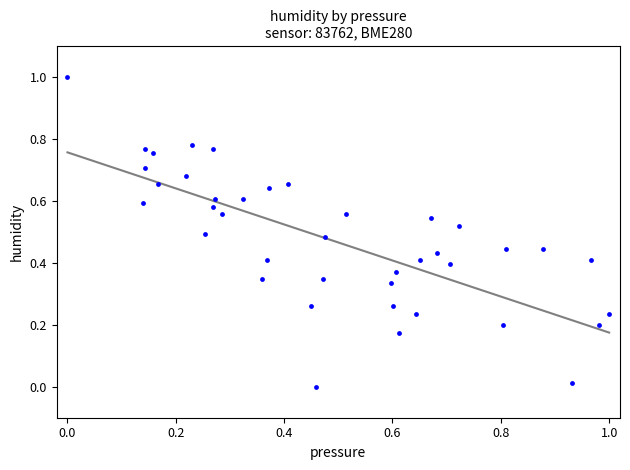

What is the range of X values (max minus min)?

1.0